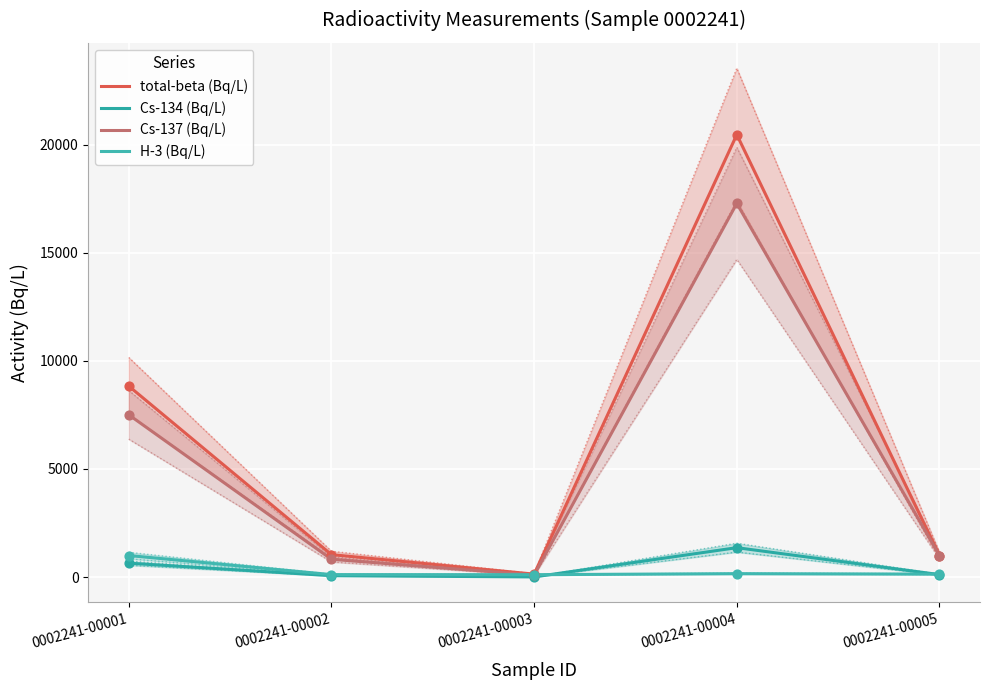

Is the value of total-beta (Bq/L) at 0002241-00005 greater than the value of H-3 (Bq/L) at 0002241-00002?

Yes